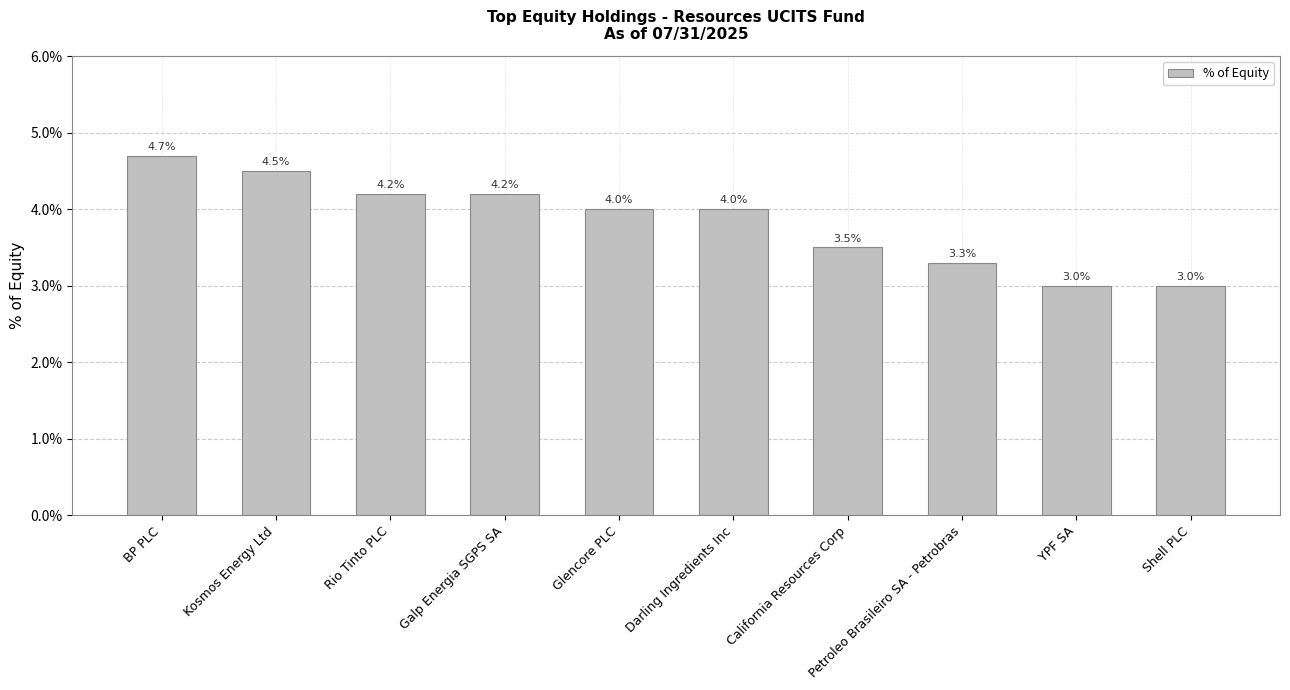

How many bars are there in total?

10